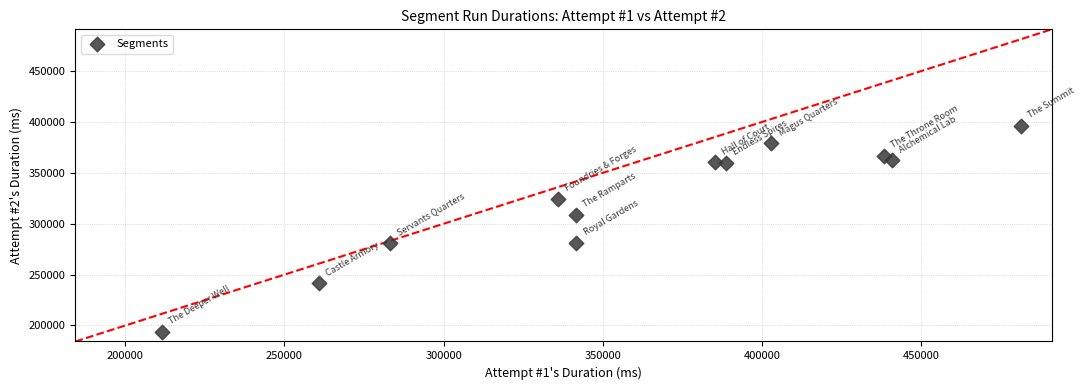

What is the range of X values (max minus min)?

269992